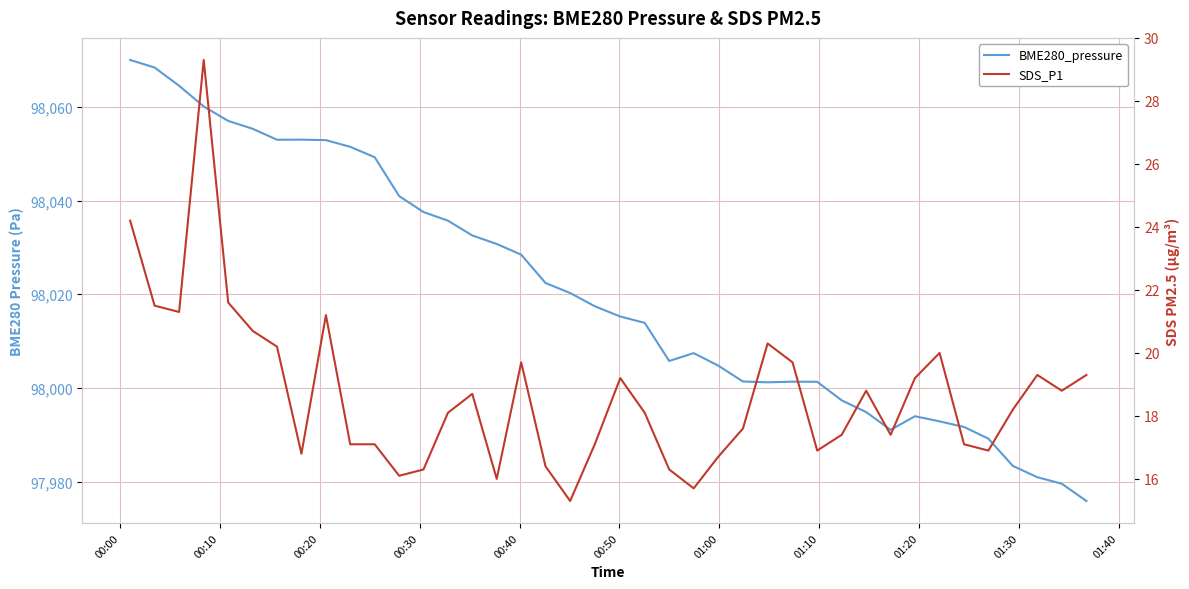

List the series in order of their peak value, lowest first.

SDS_P1, BME280_pressure